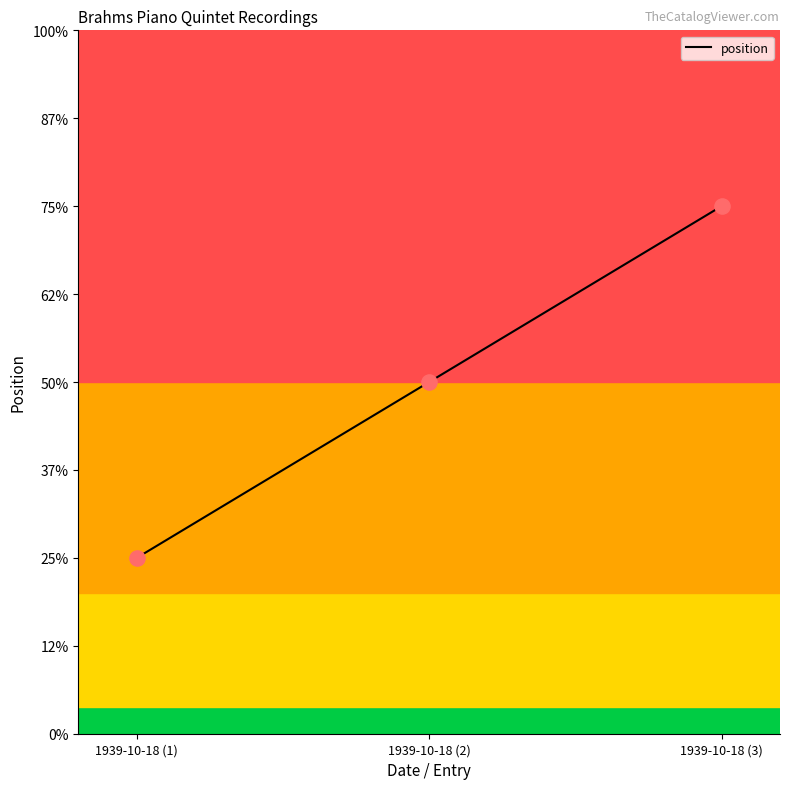

Between 1939-10-18 (3) and 1939-10-18 (2), which is larger?

1939-10-18 (3)